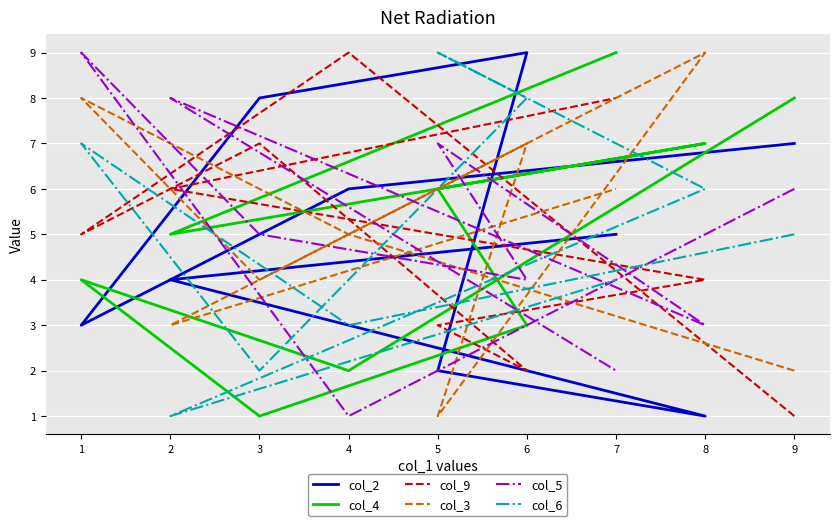

Reading right to left, transcribe all the data shown in this chart.

col_2: 7=5	2=4	8=1	5=2	6=9	3=8	1=3	4=6	9=7
col_4: 7=9	2=5	8=7	5=6	6=3	3=1	1=4	4=2	9=8
col_9: 7=8	2=6	8=4	5=3	6=2	3=7	1=5	4=9	9=1
col_3: 7=6	2=3	8=9	5=1	6=7	3=4	1=8	4=5	9=2
col_5: 7=2	2=8	8=3	5=7	6=4	3=5	1=9	4=1	9=6
col_6: 7=4	2=1	8=6	5=9	6=8	3=2	1=7	4=3	9=5